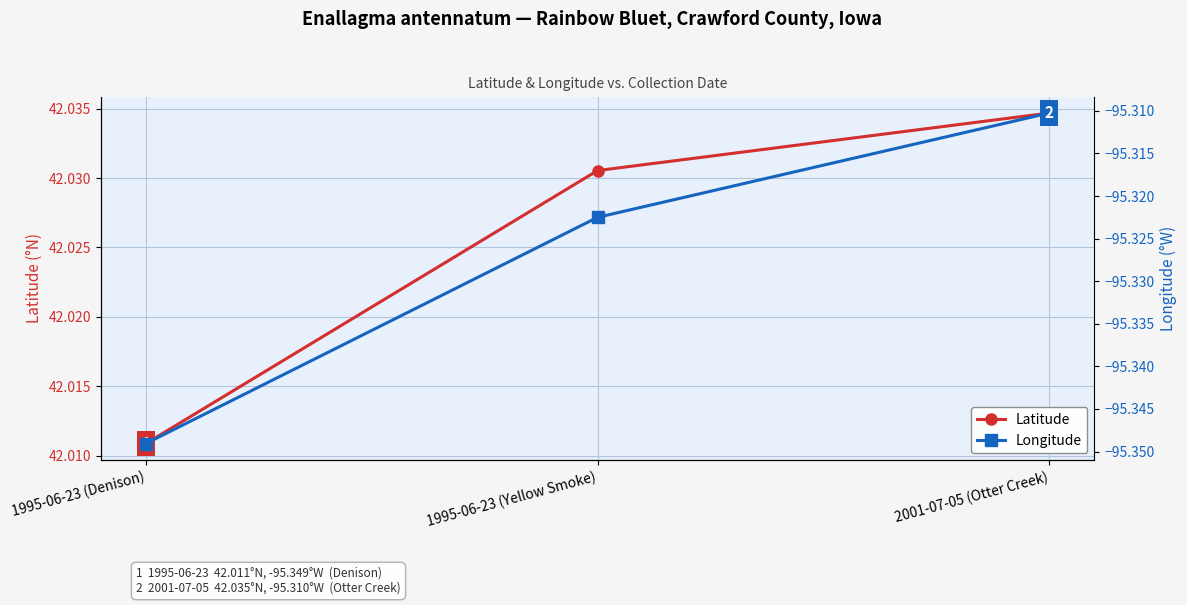

At which label does Latitude reach its minimum?

1995-06-23 (Denison)